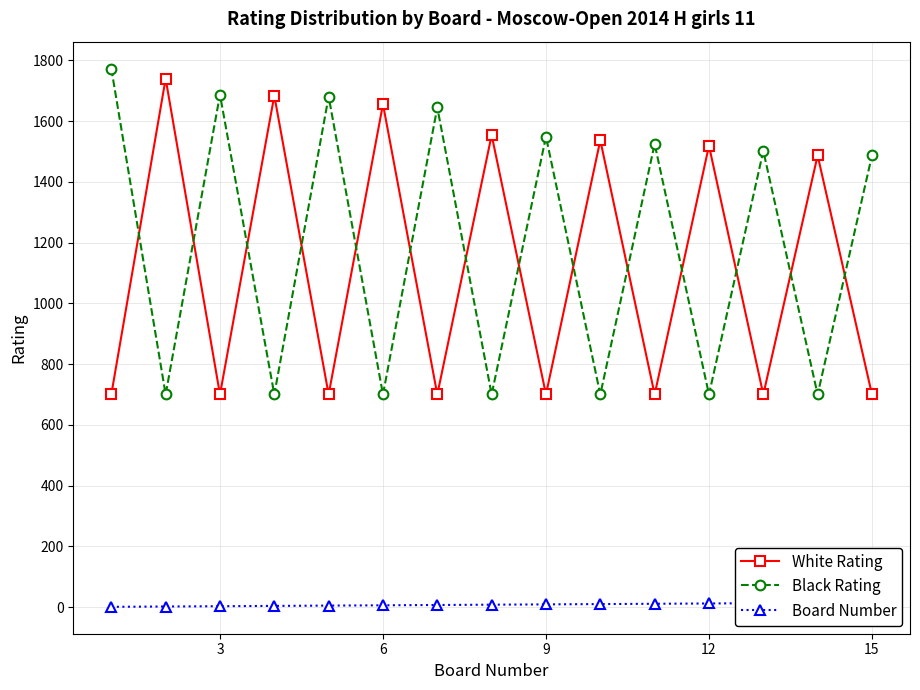

What is the spread (max minus min) of values at 12?

1676